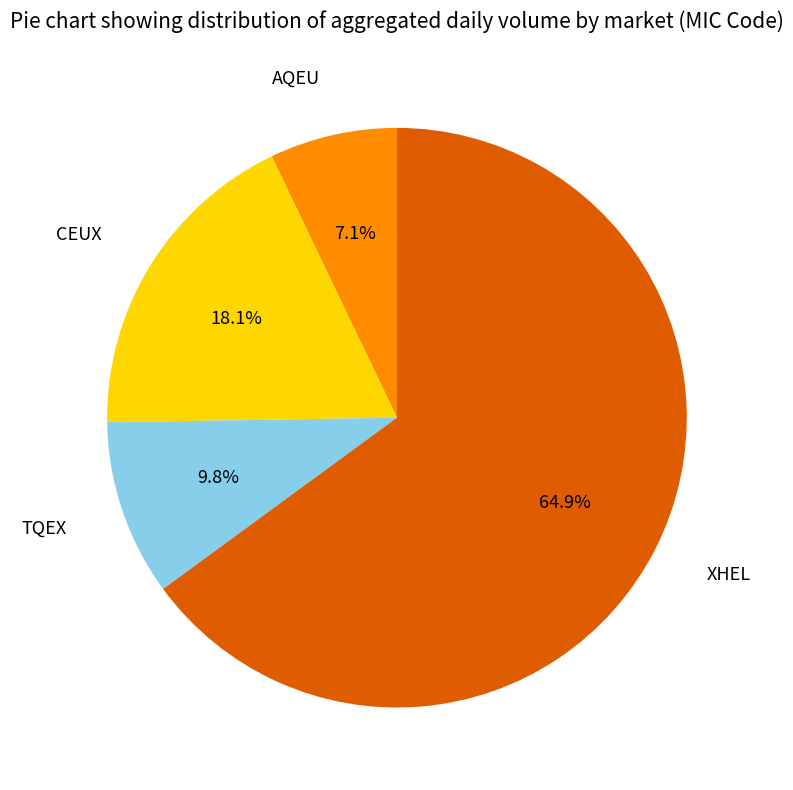

The XHEL slice represents 65% of the pie. True or false?

True